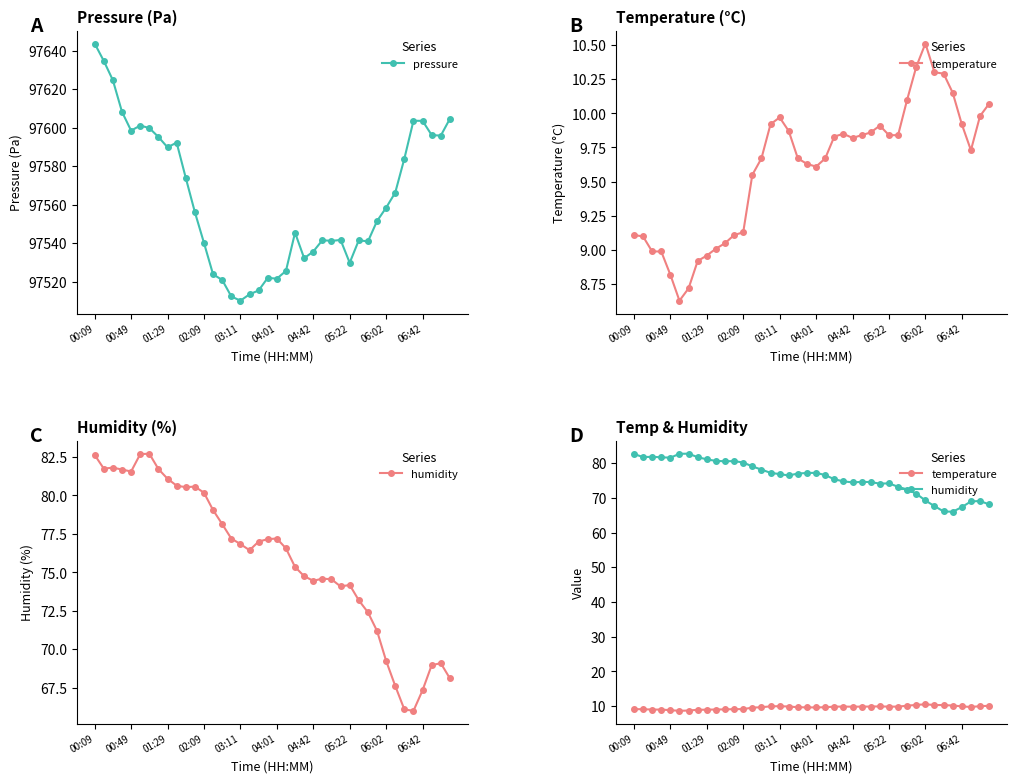

In temperature, how many points are lower than both neighbors (excluding endpoints)?

4